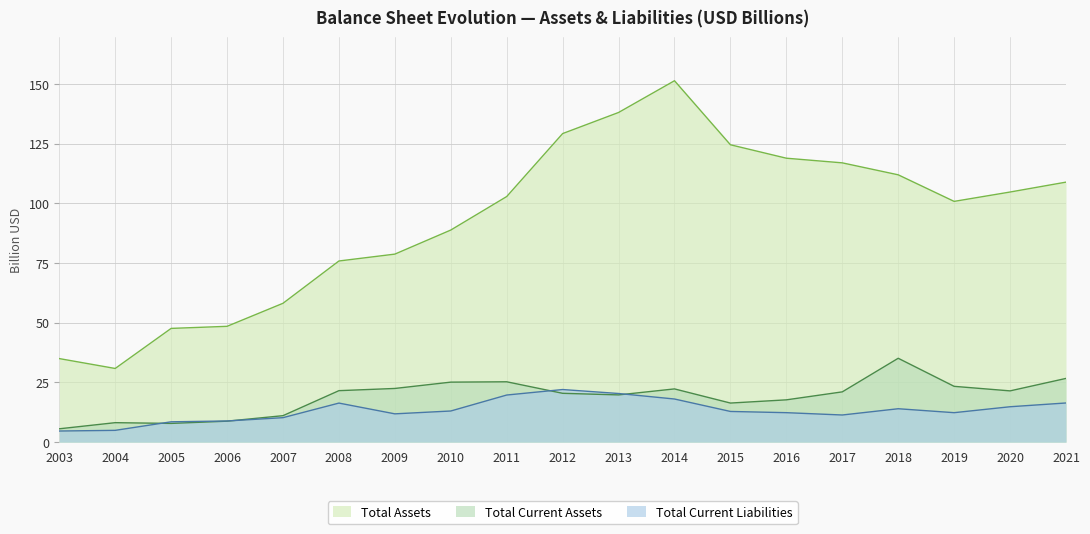

Reading right to left, extract all data points from this chart.

Total Current Assets: 26.7	21.5	23.4	35.1	21.1	17.7	16.4	22.3	19.8	20.5	25.3	25.1	22.5	21.6	11.1	8.8	7.8	8.2	5.6
Total Current Liabilities: 16.4	14.8	12.3	14.0	11.4	12.3	12.9	18.1	20.4	22.0	19.7	13.0	11.8	16.4	10.2	8.9	8.5	4.9	4.7
Total Assets: 108.9	104.8	100.9	112.0	117.0	119.0	124.6	151.4	138.1	129.3	102.9	88.9	78.8	75.9	58.2	48.5	47.6	30.9	35.0